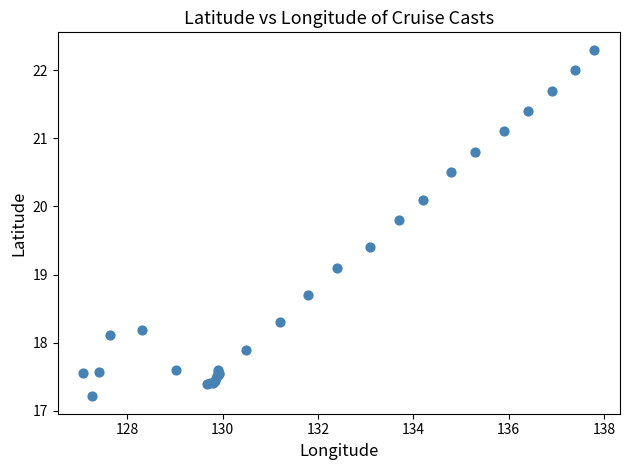

What Y value in the scatter plot is closest to 19?

19.1